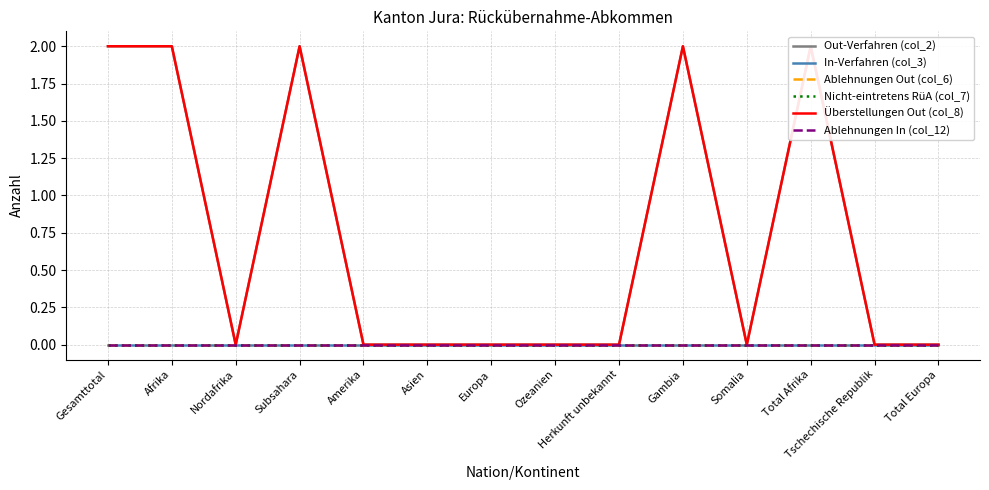

At which category does the chart reach its peak across all series?

Gesamttotal